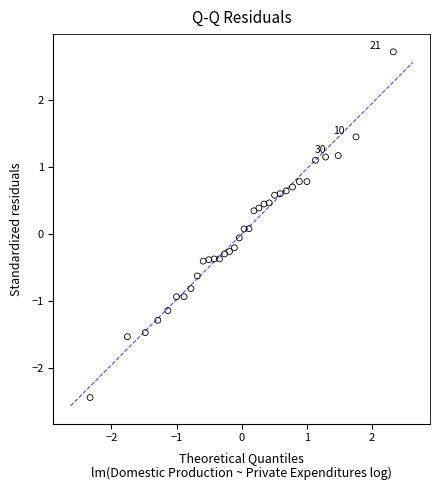

What is the range of Y values (max minus min)?

5.2